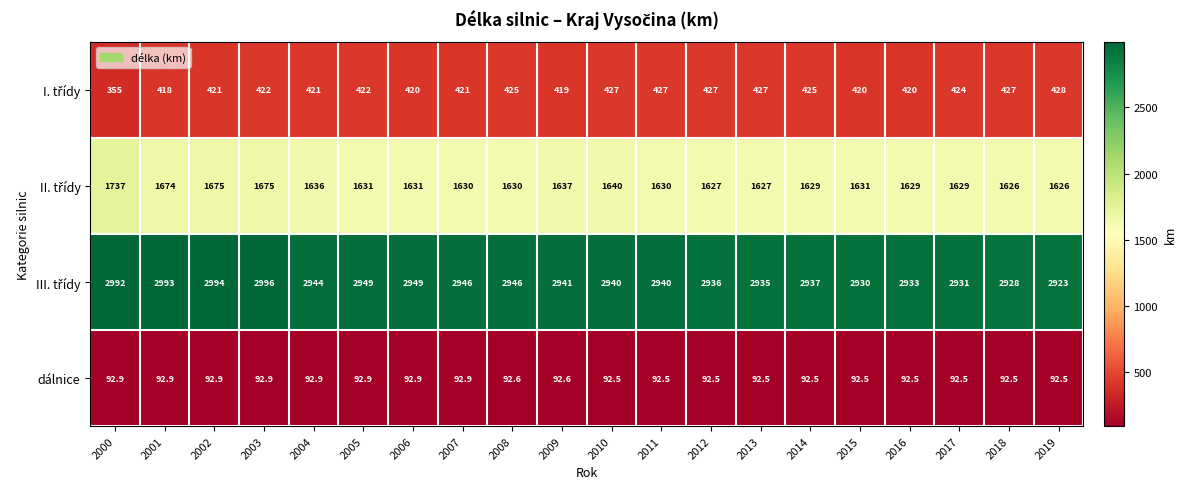

Count the dálnice values in the range 92 to 93.

20